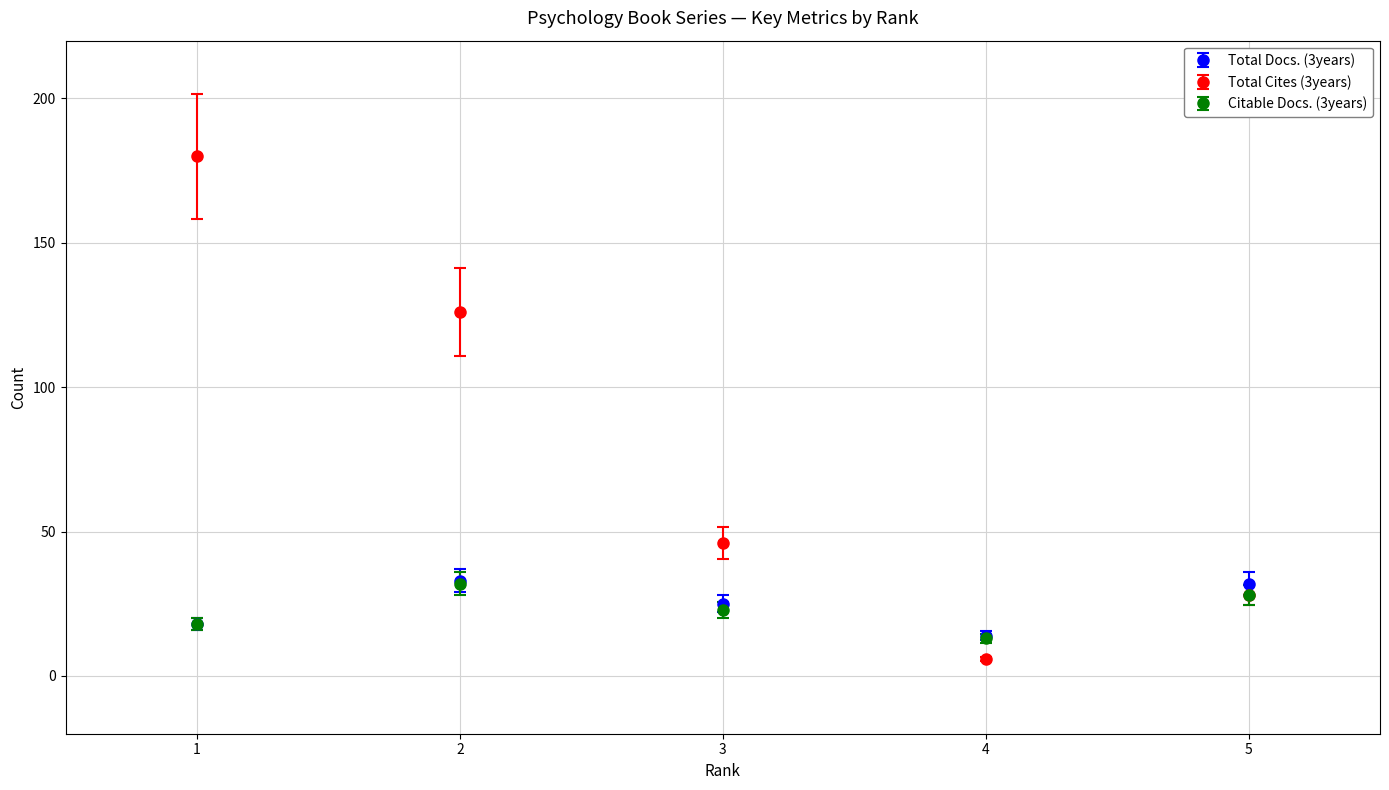

Which series changed the most between 4 and 5?

Total Cites (3years)